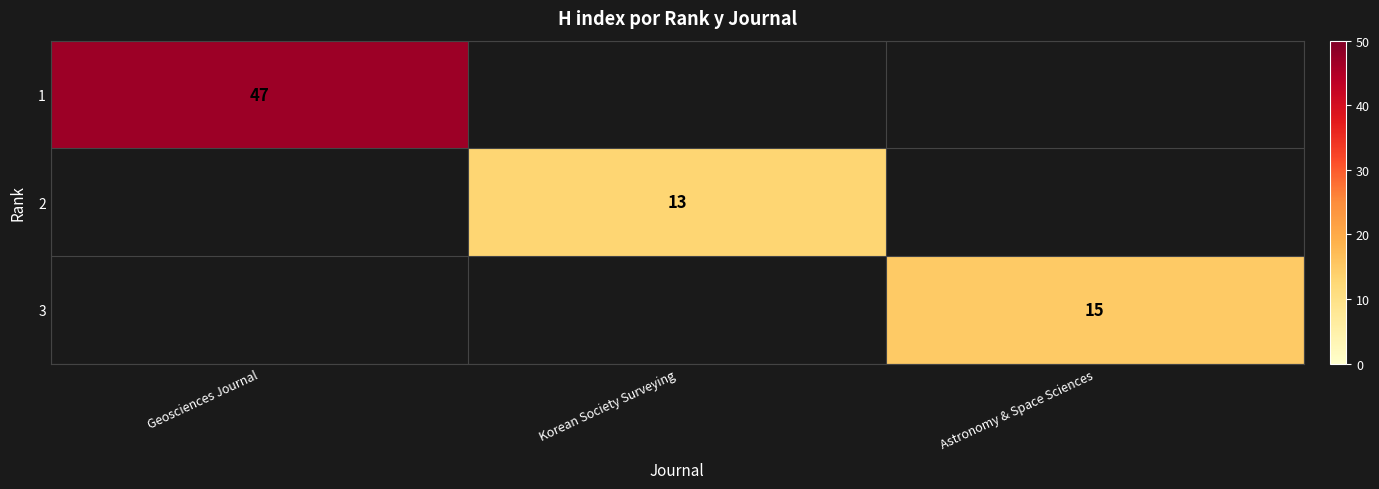

The 2 series shows 13 at Korean Society Surveying. True or false?

True